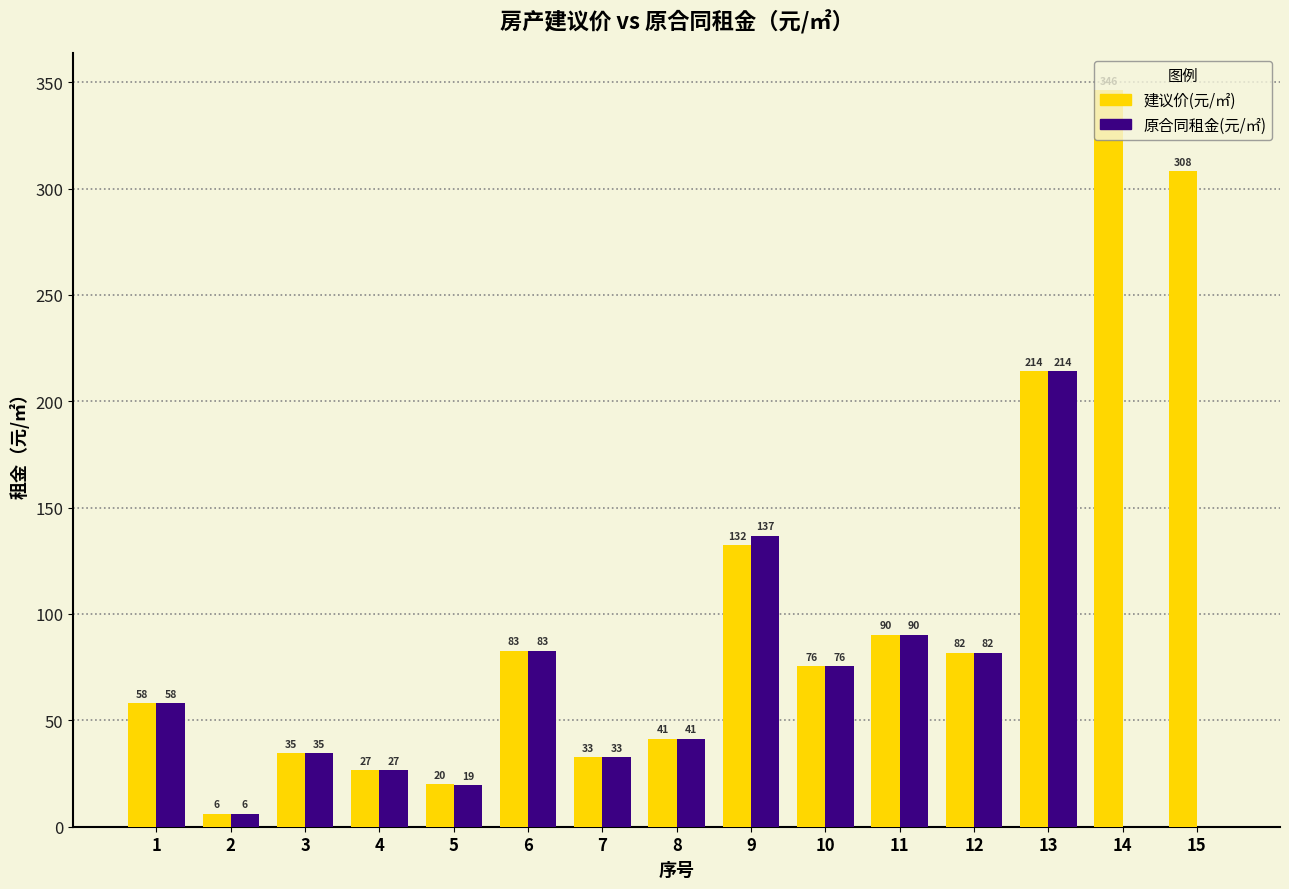

Is it true that 原合同租金(元/㎡) equals 214.2 at 13?

True